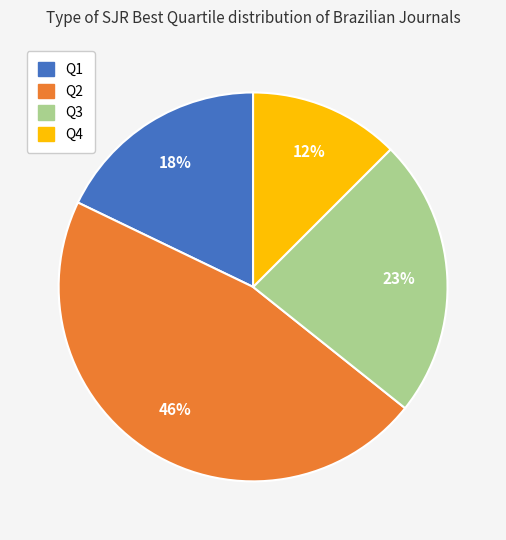

Is the sum of Q1 and Q3 greater than half?

No